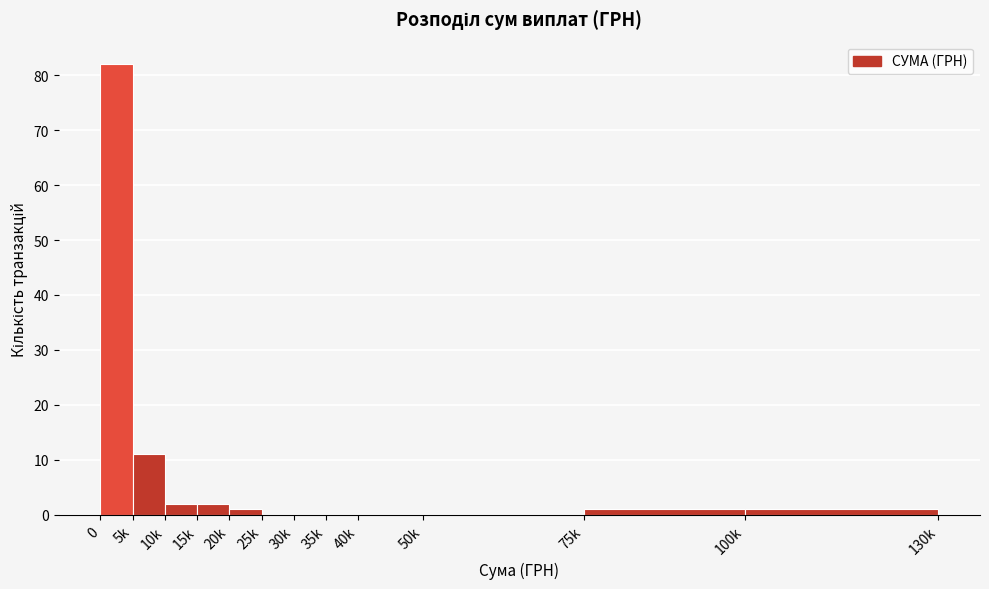

Reading left to right, transcribe all the data shown in this chart.

0=82	5k=11	10k=2	15k=2	20k=1	25k=0	30k=0	35k=0	40k=0	50k=0	75k=1	100k=1